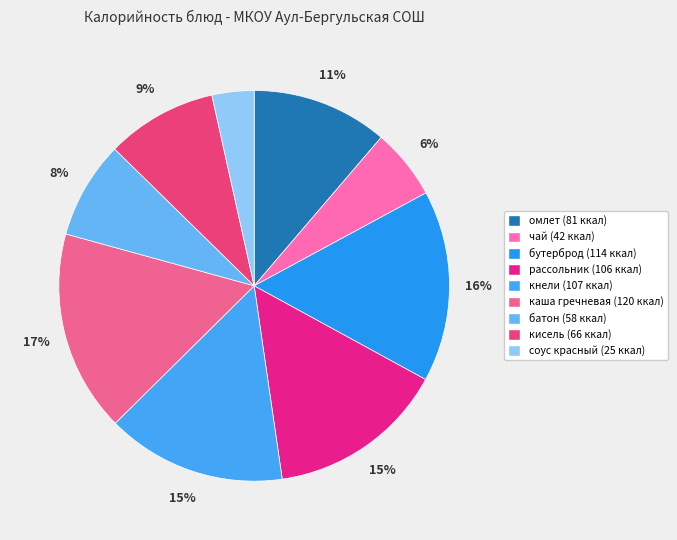

Rank the categories by value from lowest to highest.

соус красный основной, чай с сахаром, батон, кисель из ягод с/м, омлет натуральный с маслом, рассольник ленинградский со сметаной, кнели из говядины, бутерброд с повидлом, каша гречневая рассыпчатая